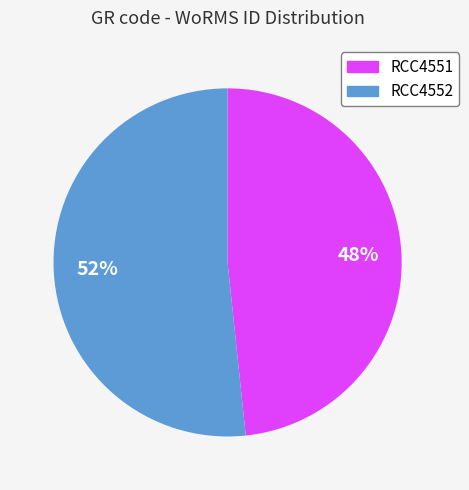

How many slices are in this pie chart?

2